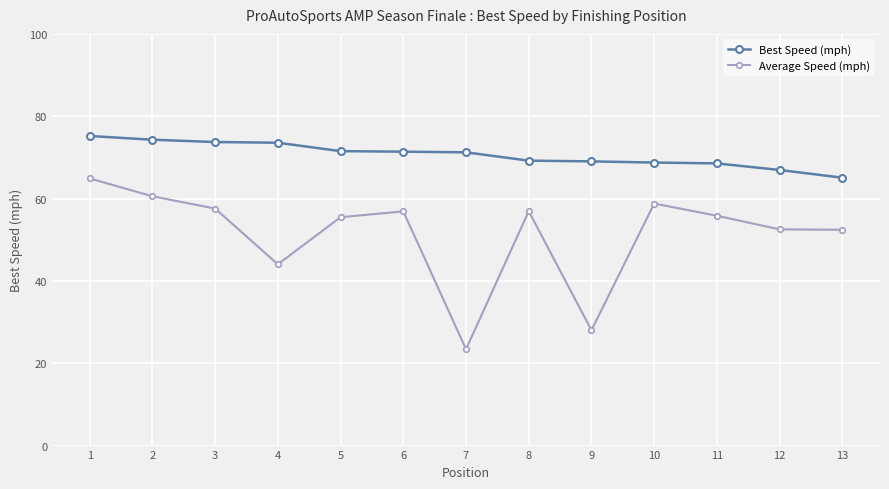

The Best Speed (mph) series shows 119.3 at 8. True or false?

False